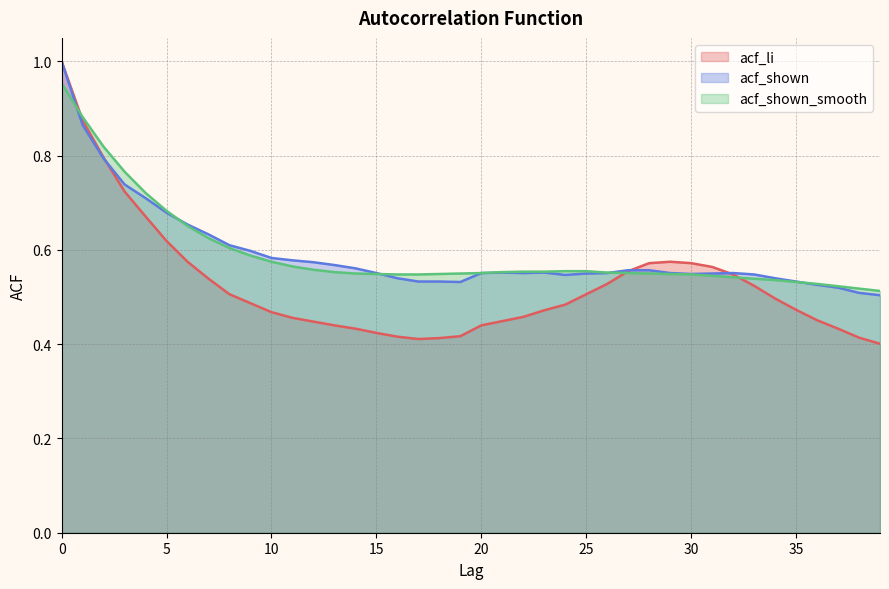

Which series has the largest range (max minus min)?

acf_li